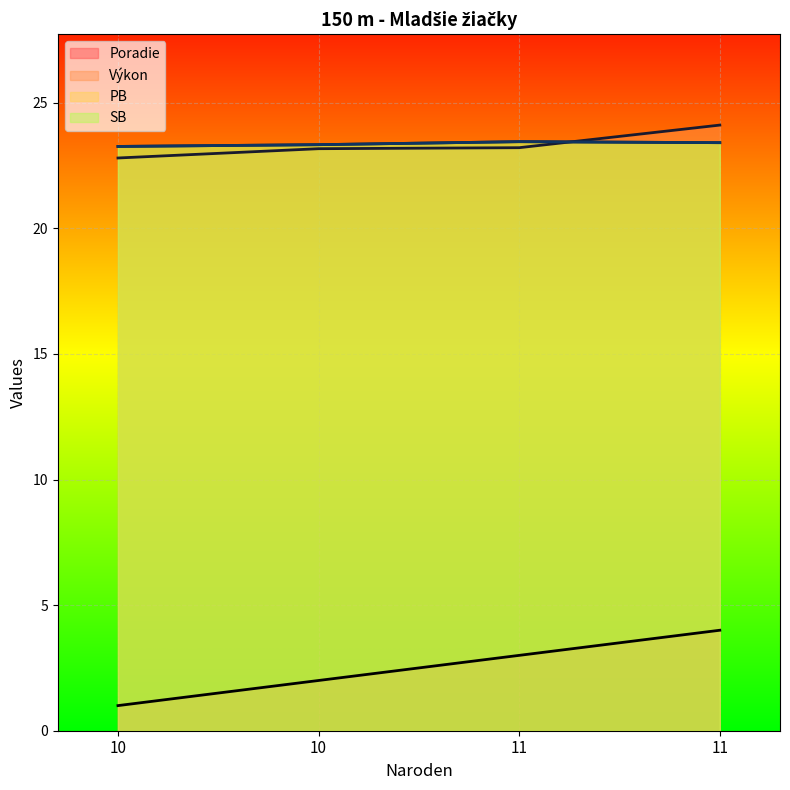

Reading right to left, list all the values displayed in this chart.

Poradie: 4.0	3.0	2.0	1.0
Výkon: 24.1	23.2	23.2	22.8
PB: 23.4	23.4	23.3	23.3
SB: 23.4	23.4	23.3	23.3